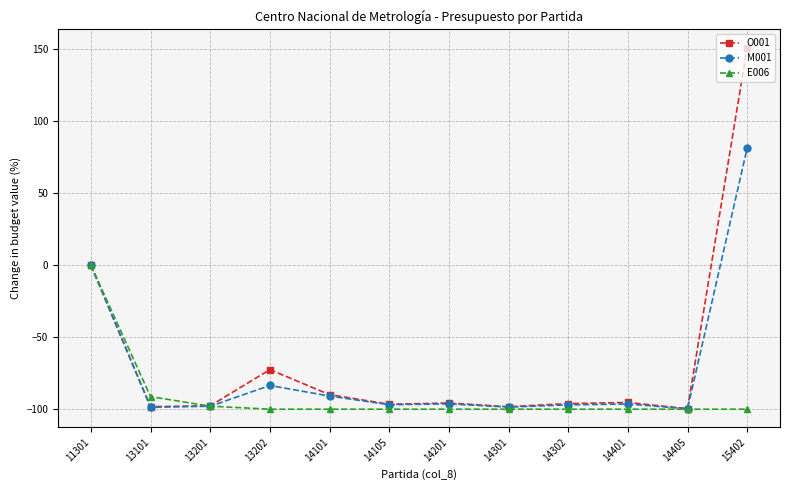

What is the lowest value of the M001 series?

-99.7